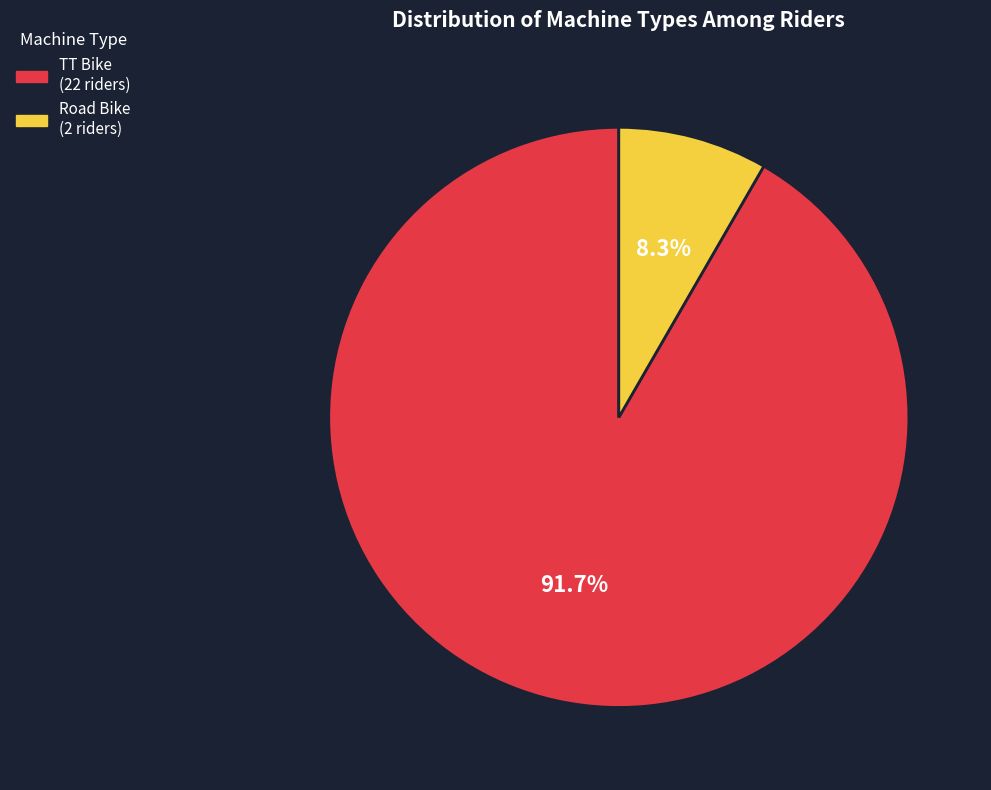

Is it true that Road Bike is 1% of the pie?

False